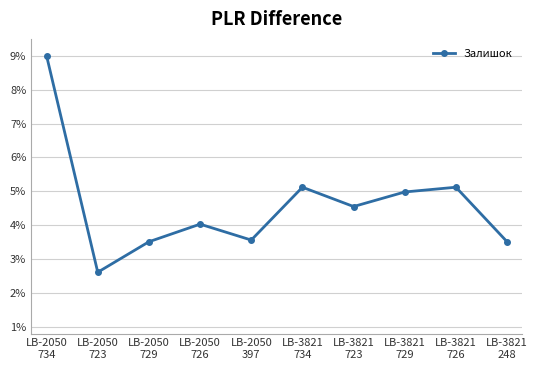

True or false: the data has more than 1 interior local peaks.

True